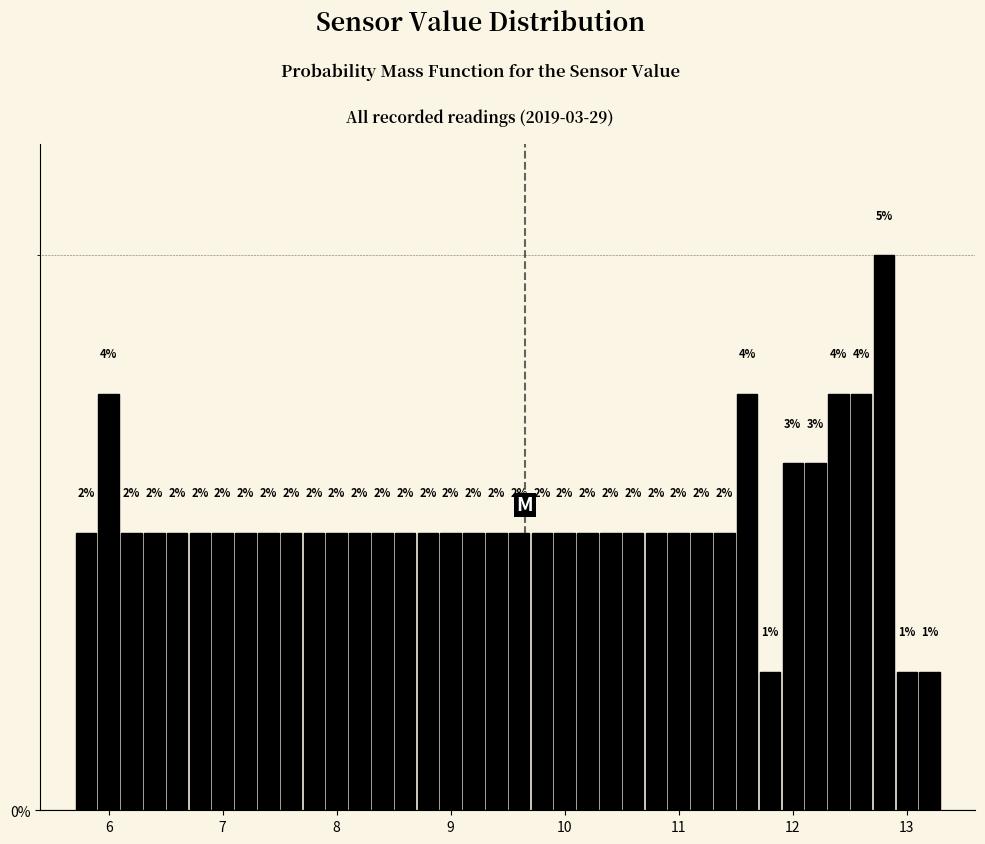

Around what value on the x-axis is the tallest bar? Give the approximate position of its centre, as read against the axis.

12.8